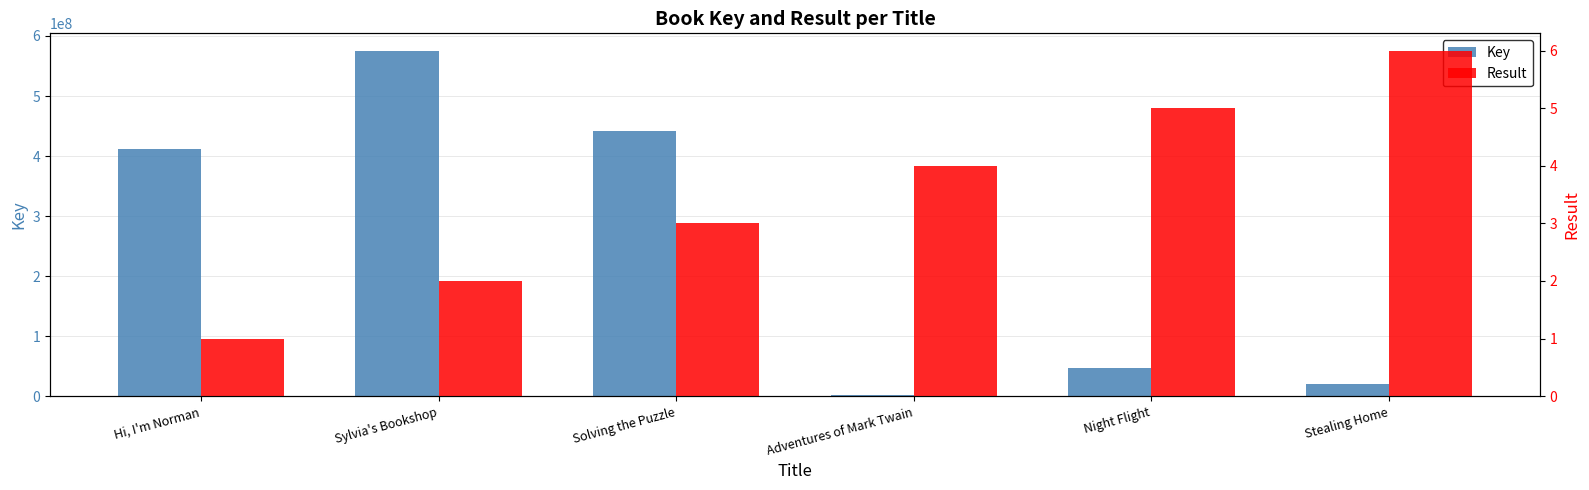

How many bars are there in total?

12